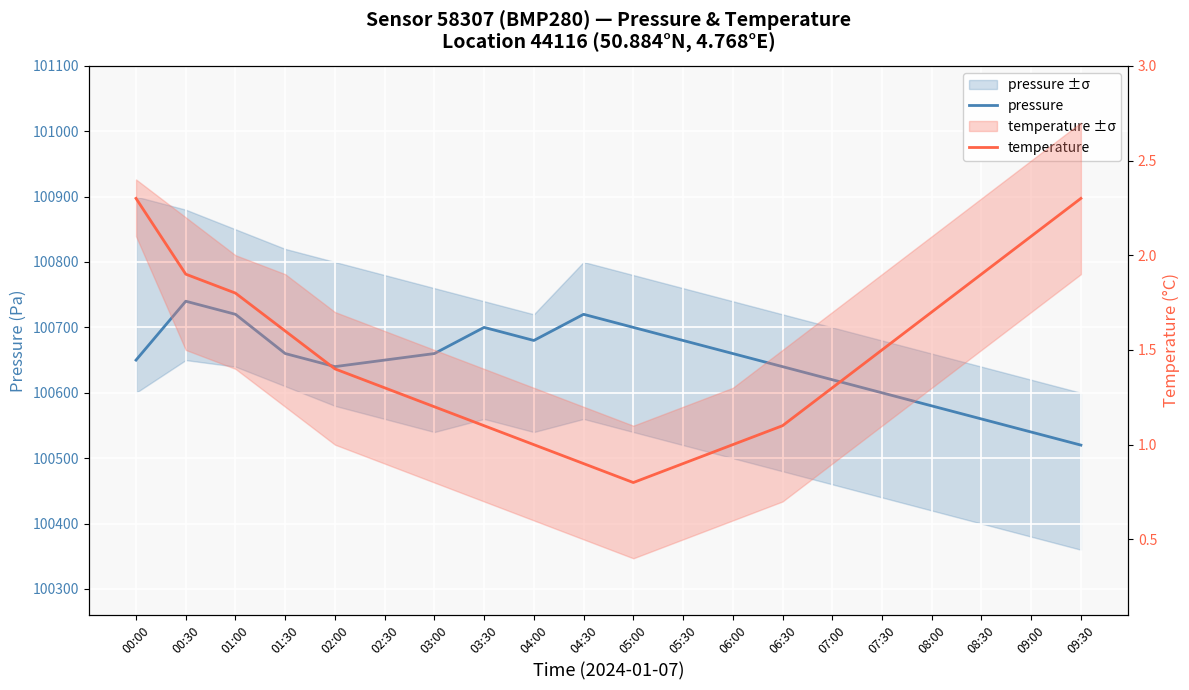

How many interior local peaks does the pressure series have?

3